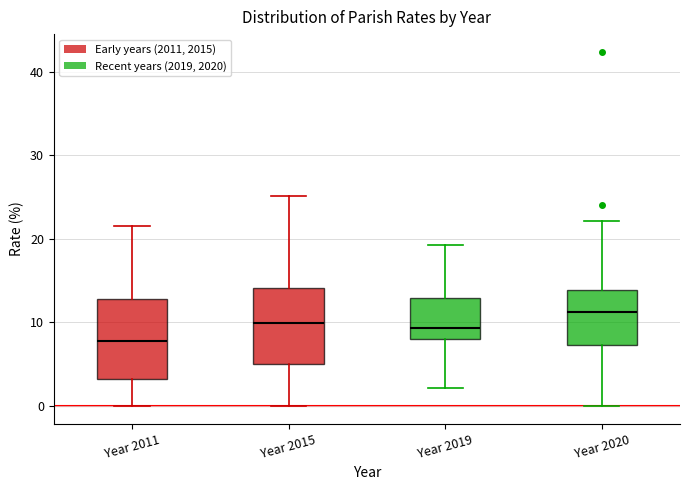

Reading left to right, transcribe this box plot: for each box, give where its median line is, the range the box spans, and where its two whiskers end, as read against the y-axis. The values are not printed on the chart, so give them approximately, as read against the axis.

Year 2011: median 8, box 3 to 13, whiskers 0 to 22
Year 2015: median 10, box 5 to 14, whiskers 0 to 25
Year 2019: median 9, box 8 to 13, whiskers 2 to 19
Year 2020: median 11, box 7 to 14, whiskers 0 to 22